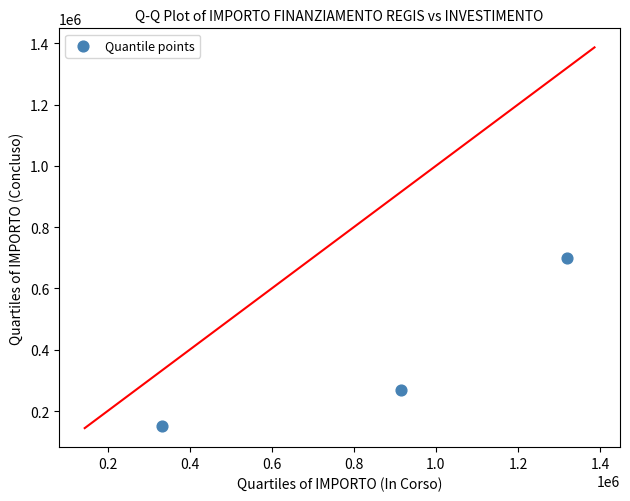

What is the range of Y values (max minus min)?

545935.7